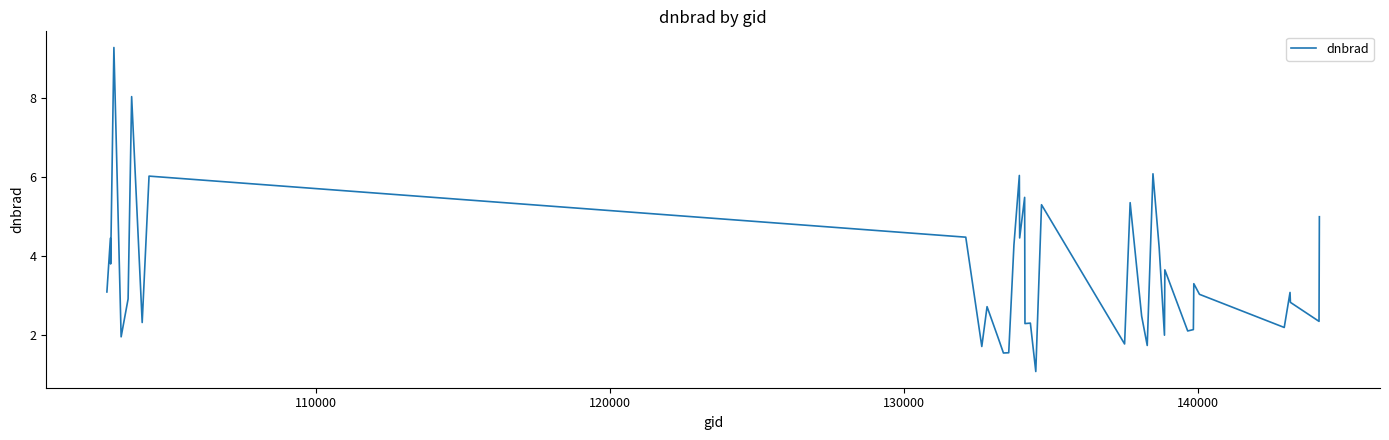

What is the smallest value displayed?

1.1